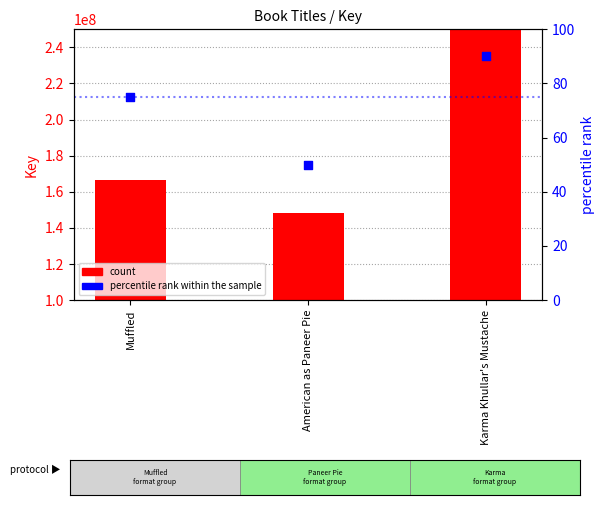

What are all the series names shown in the legend?

count, percentile rank within the sample